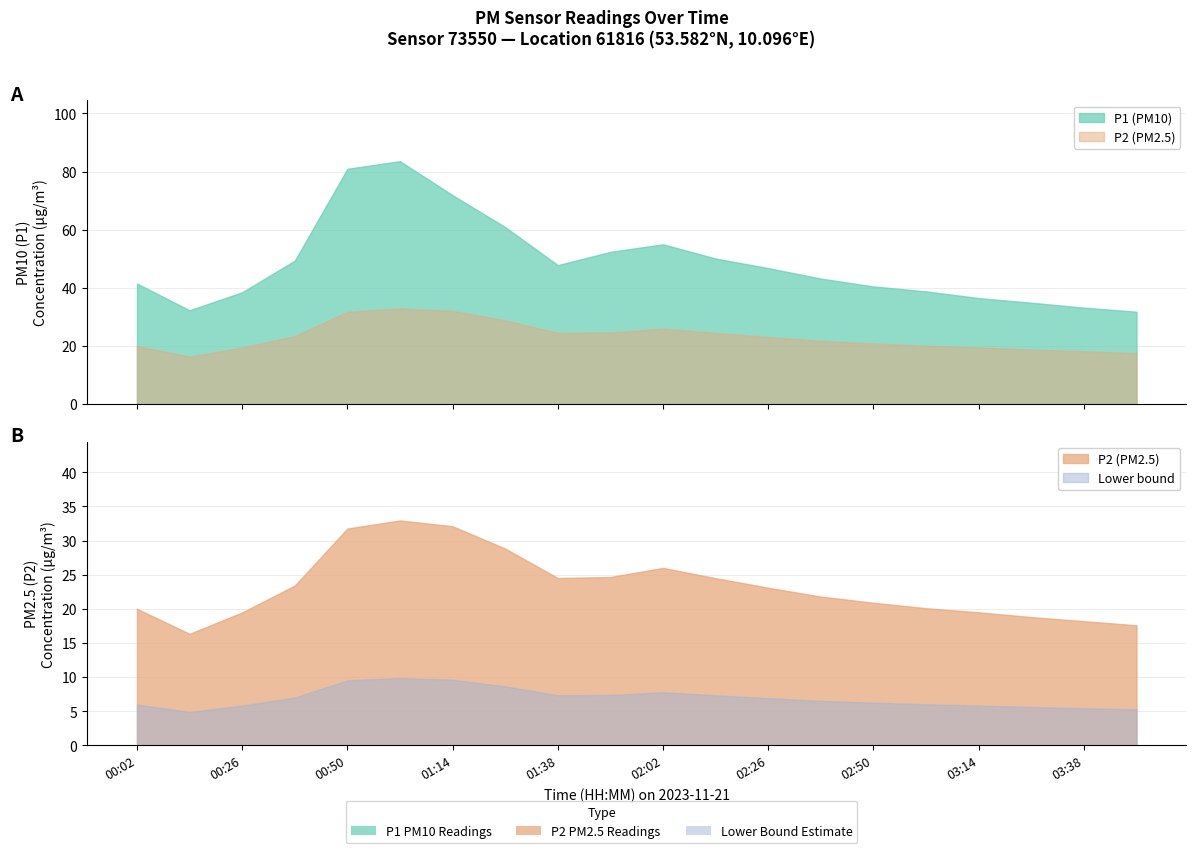

What is the label of the 12th point from the left?

02:14